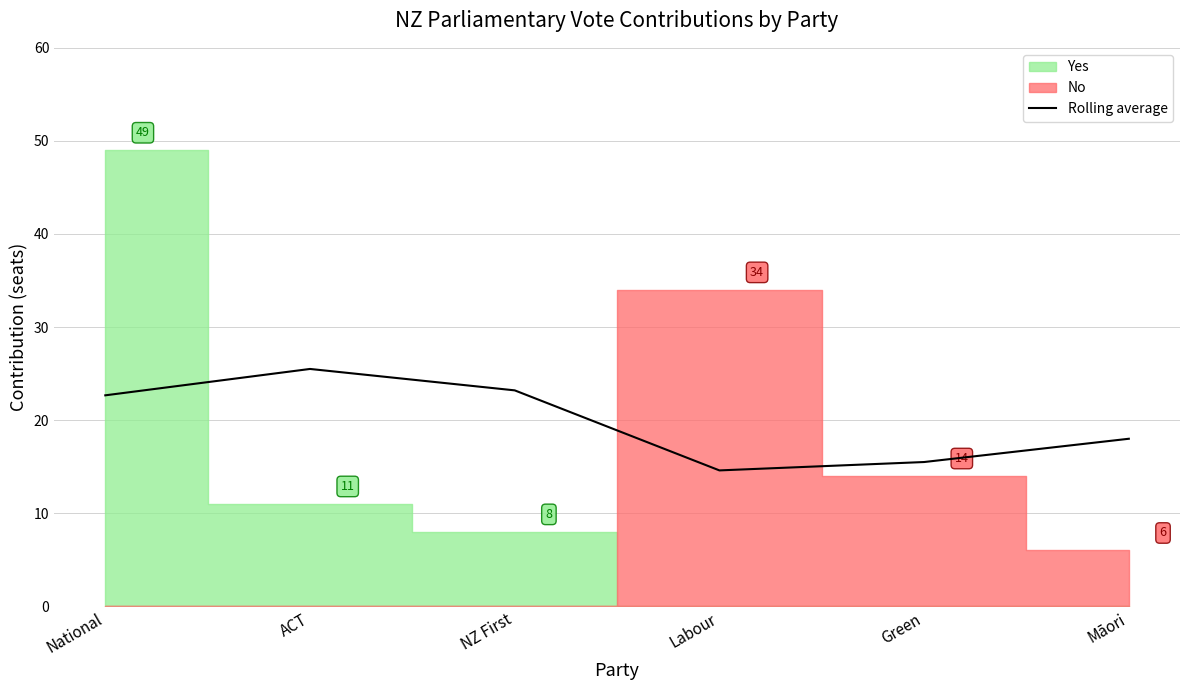

How many lines are shown in the chart?

1